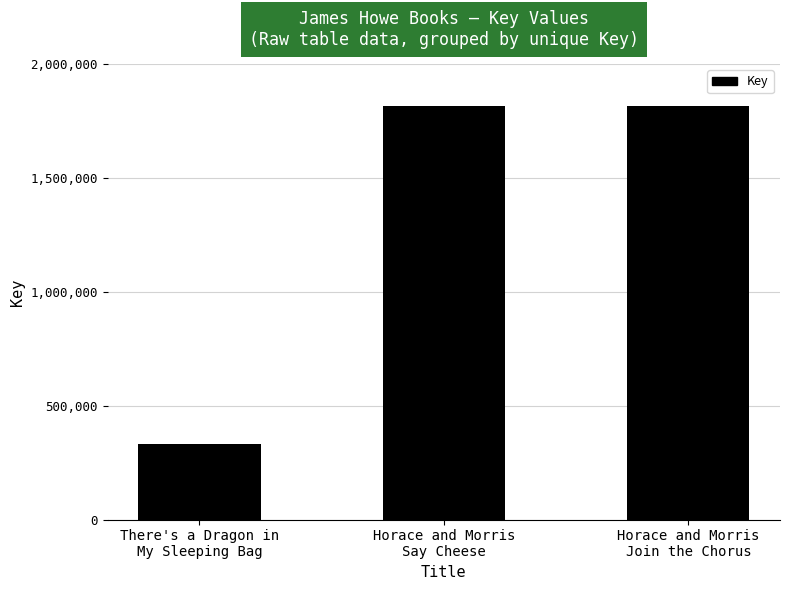

What is the smallest value displayed?

332607